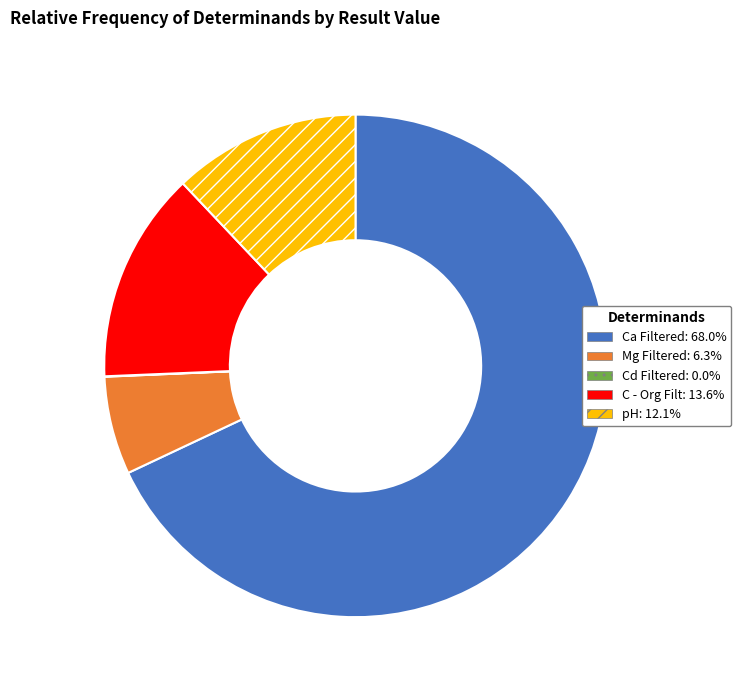

Is the sum of C - Org Filt and Ca Filtered greater than half?

Yes